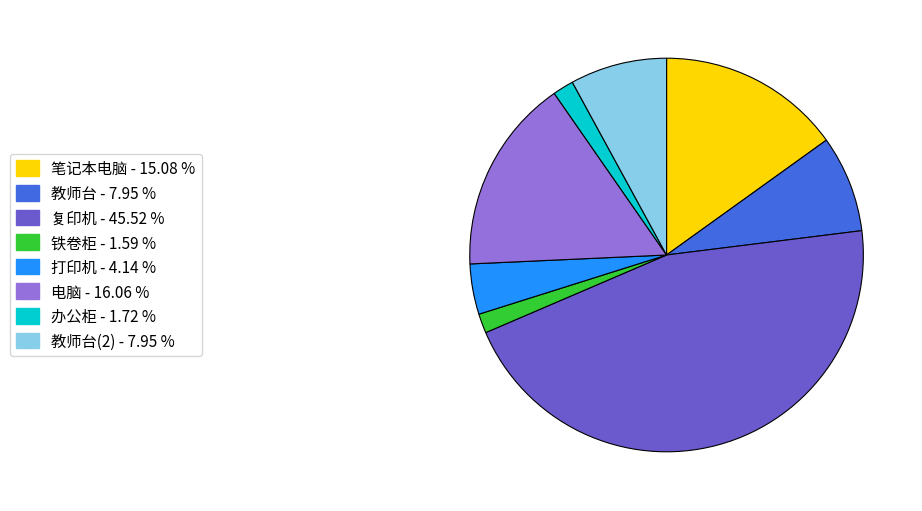

Does any single category account for the majority?

No